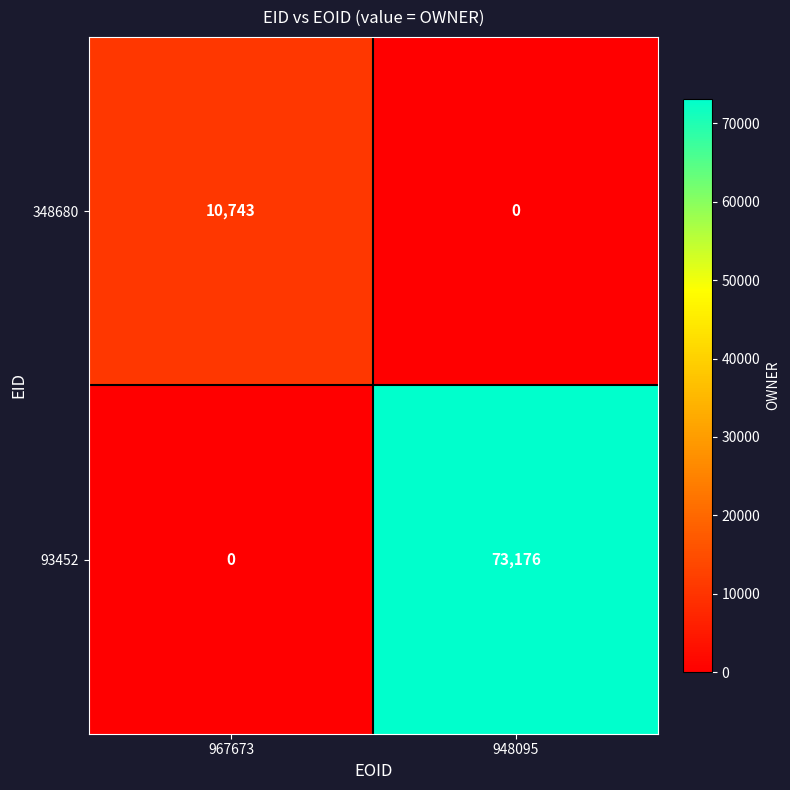

At which category does the chart reach its peak across all series?

948095